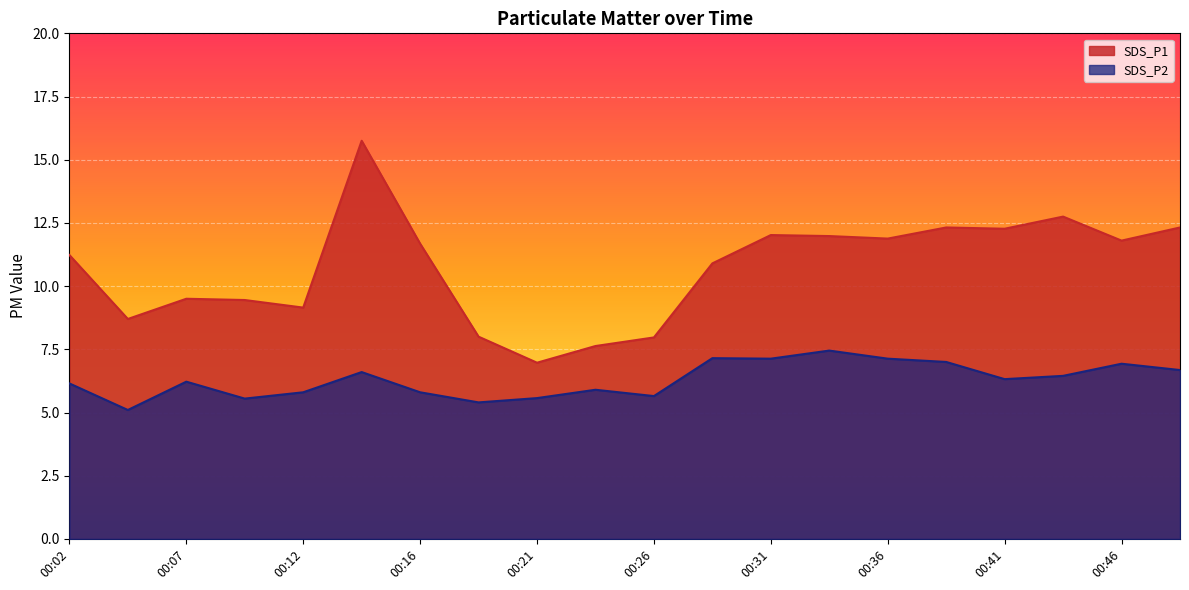

Which series has the widest spread of values?

SDS_P1